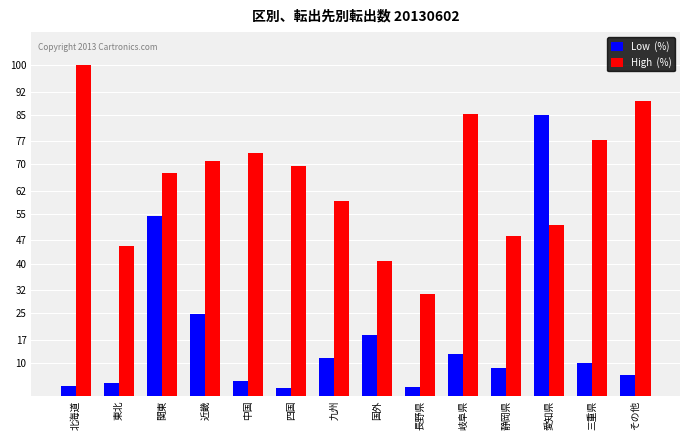

How many data points does each series have?

14